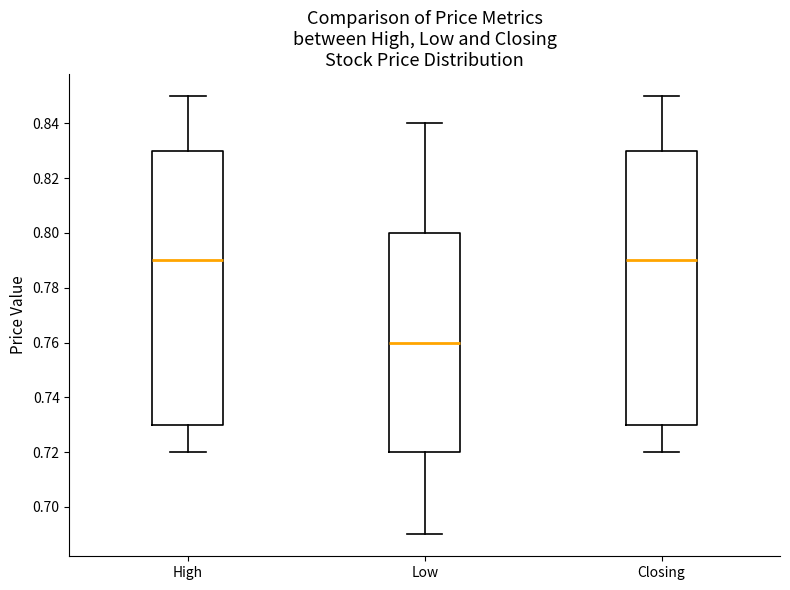

Where does the median line of the box for High sit on the y-axis? The values are not printed on the chart, so give them approximately, as read against the axis.

0.79